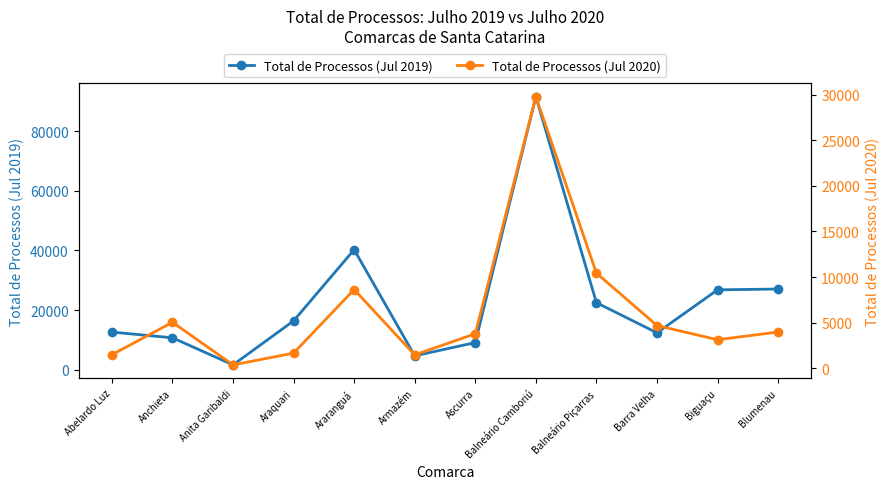

What is the total value across all series at Balneário Camboriú?

121380